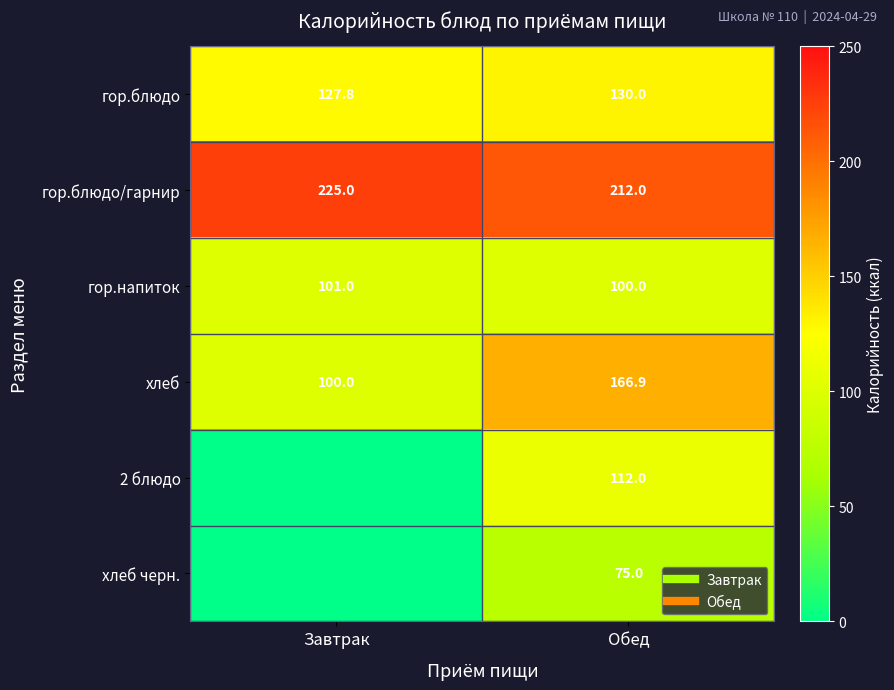

How many data points in хлеб are less than 166?

1